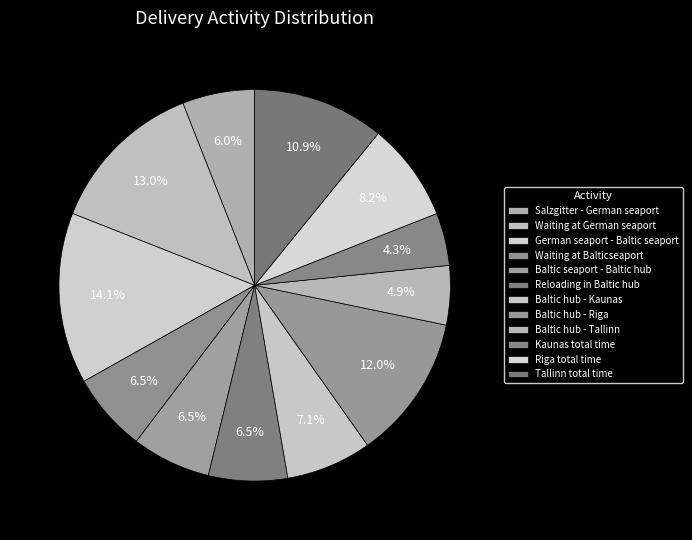

To the nearest percent, what percentage of the pie is Reloading in Baltic hub?

7%